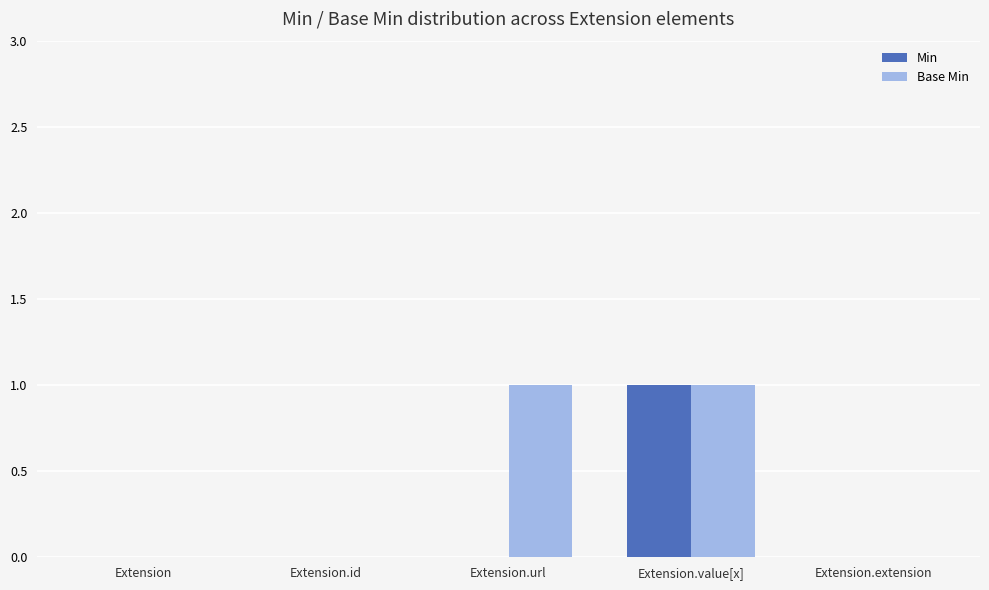

Is the value of Base Min at Extension.value[x] greater than the value of Min at Extension?

Yes